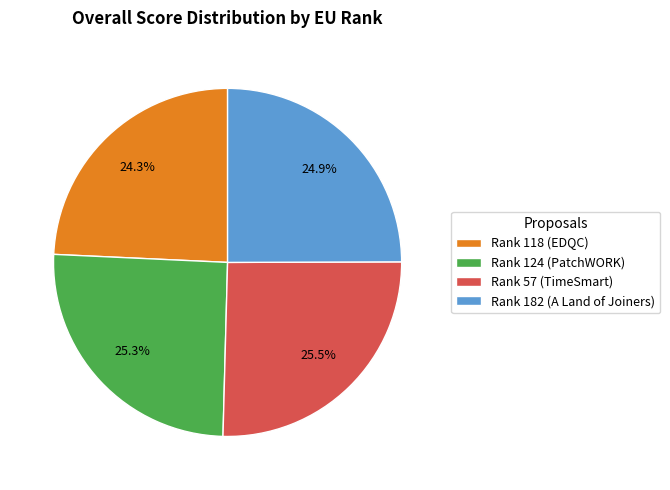

Which category has the smallest portion of the pie?

Rank 118 (EDQC)